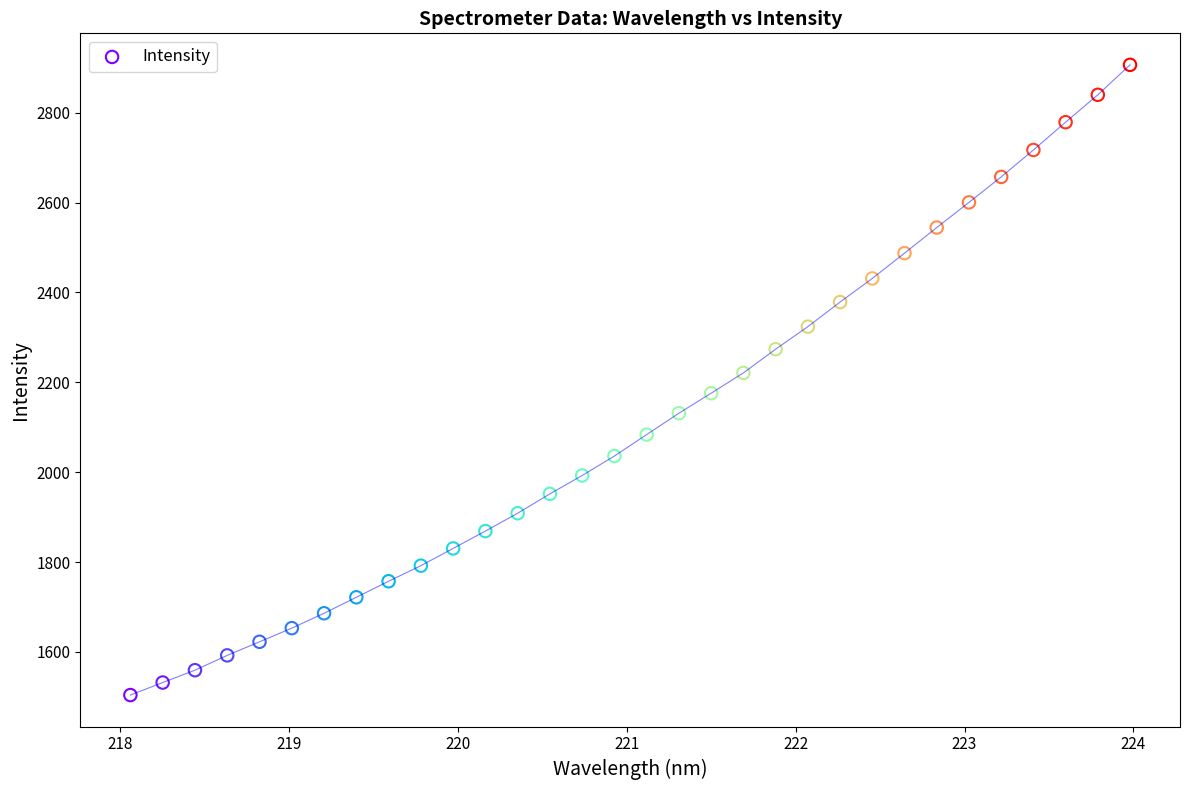

What is the range of Y values (max minus min)?

1402.2